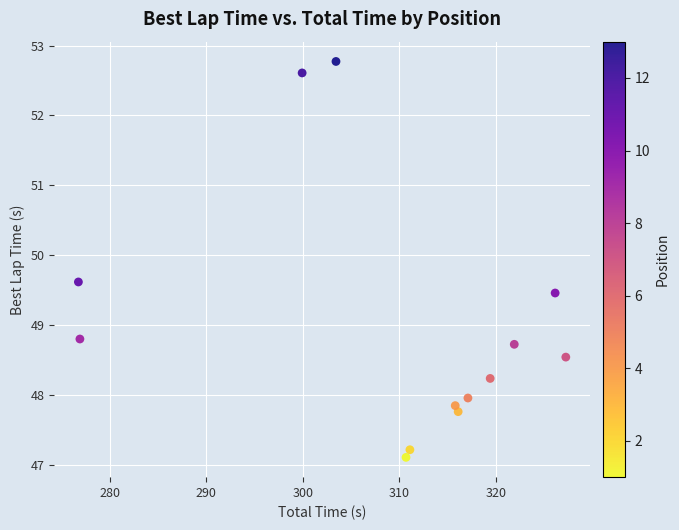

What is the range of X values (max minus min)?

50.5